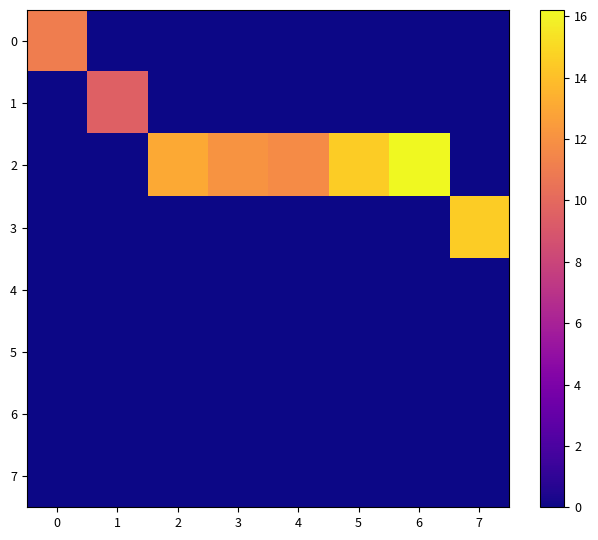

What is the spread (max minus min) of values at 1?

9.5